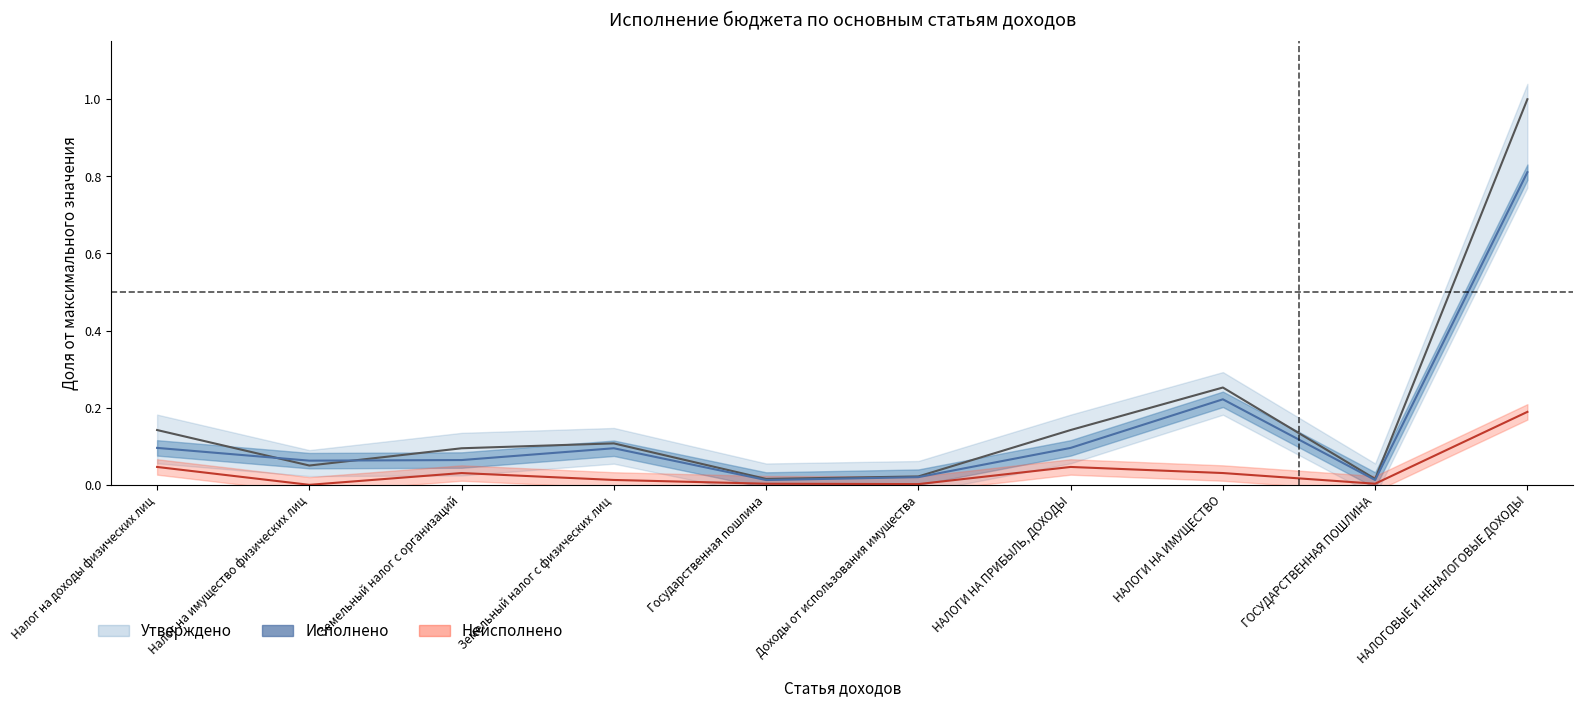

What is the sum of all Утверждено values?

1.8